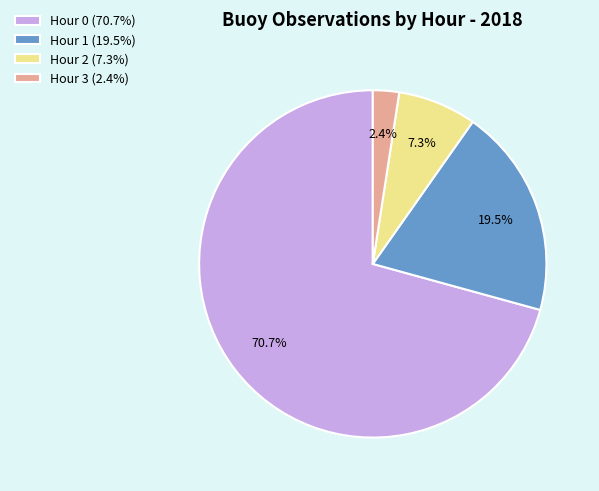

What percentage is the Hour 2 slice, to the nearest percent?

7%